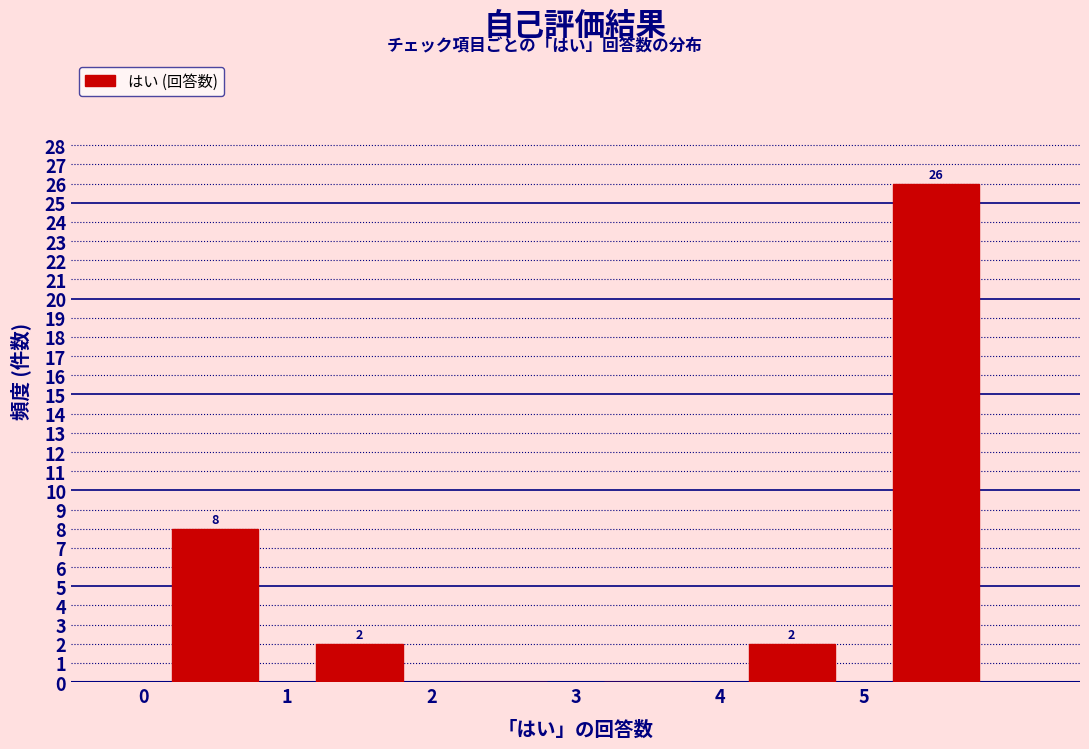

Over which range of the x-axis is the bar tallest?

5 to 6